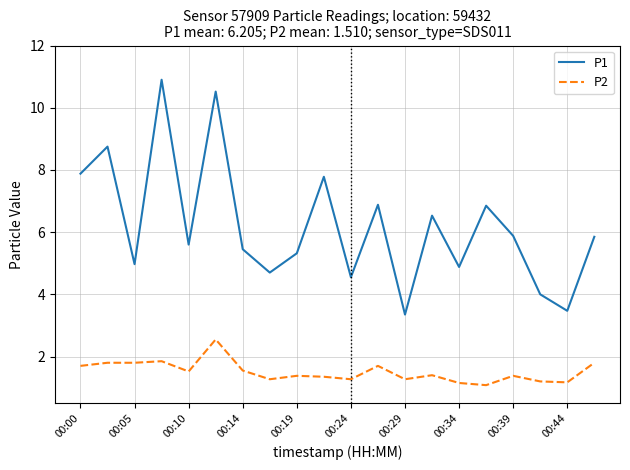

Which series has the widest spread of values?

P1